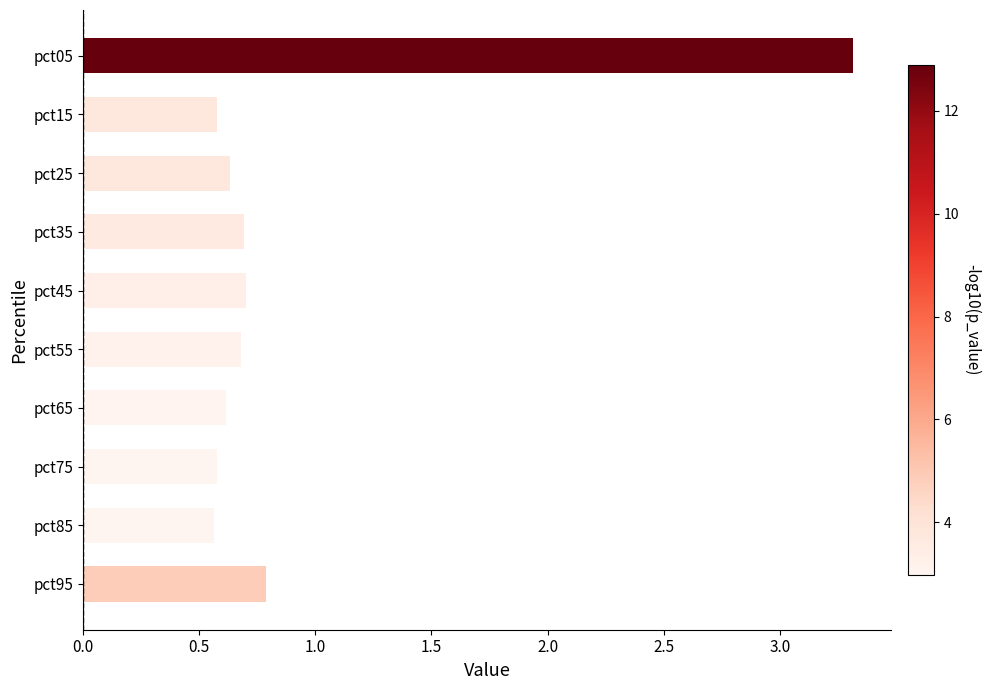

What is the difference between the maximum and second lowest values?

2.7